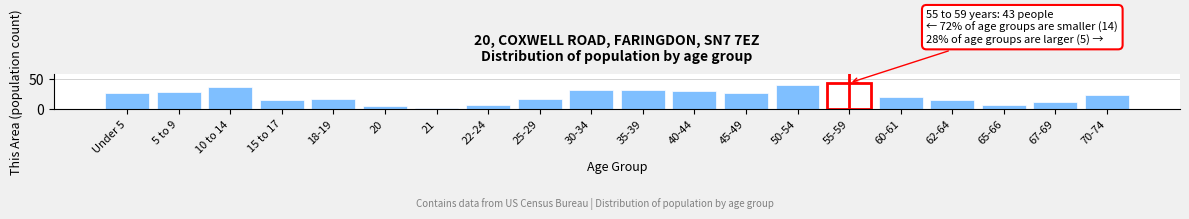

Reading left to right, what are all the values shown in this chart?

Under 5=27	5 to 9=28	10 to 14=37	15 to 17=15	18-19=16	20=4	21=1	22-24=7	25-29=16	30-34=32	35-39=31	40-44=29	45-49=27	50-54=39	55-59=43	60-61=19	62-64=15	65-66=7	67-69=12	70-74=23